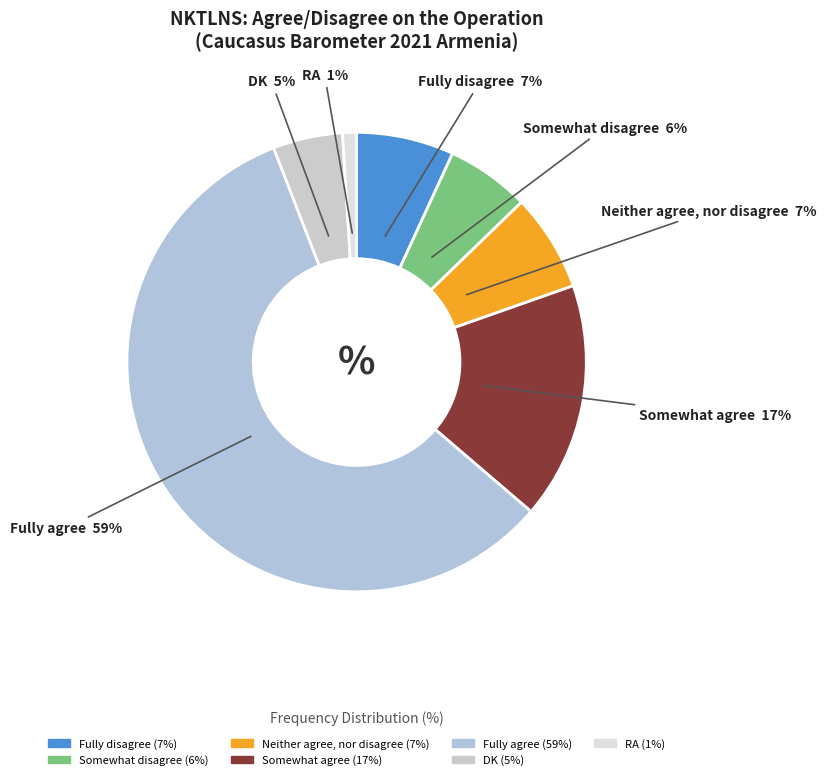

Count the number of slices in the pie.

7